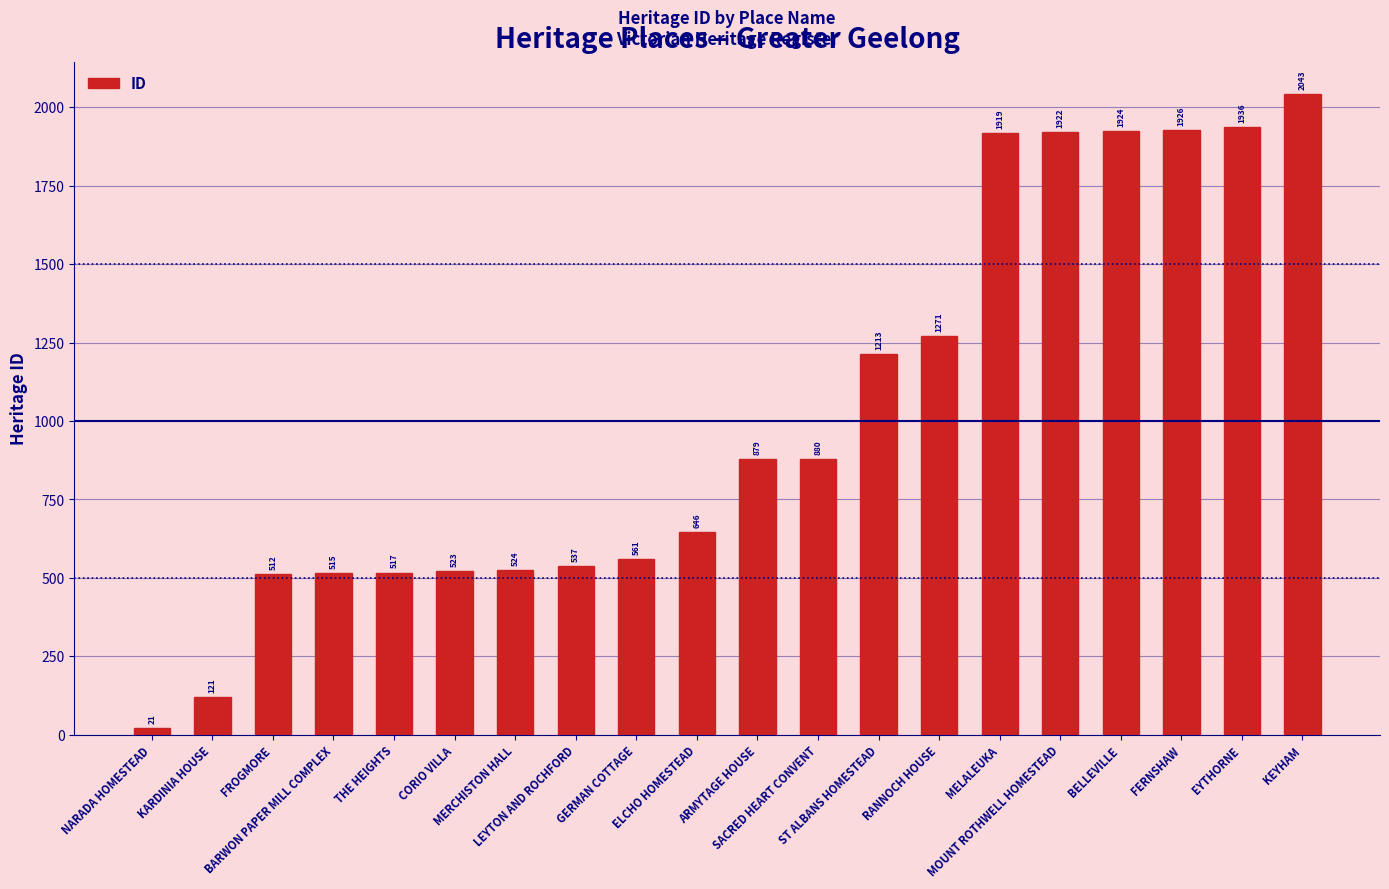

What is the change in value from SACRED HEART CONVENT to ST ALBANS HOMESTEAD?

+333